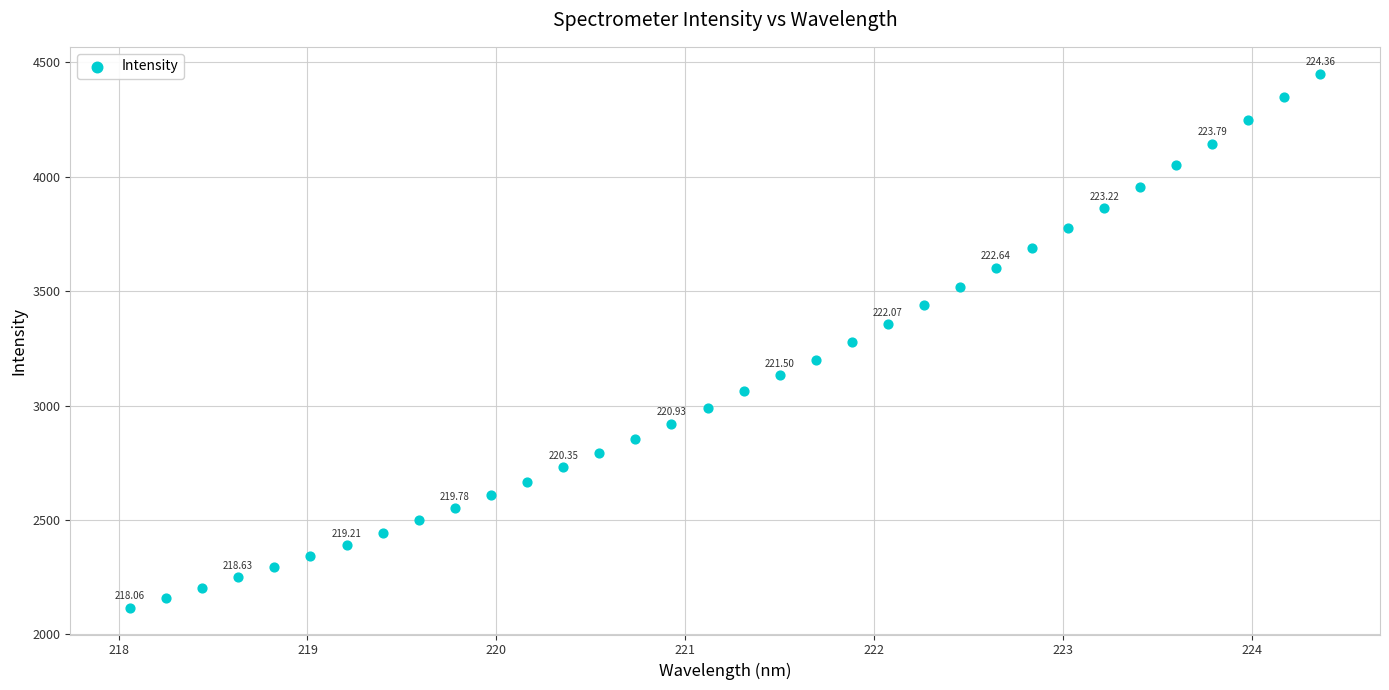

What is the range of Y values (max minus min)?

2335.2